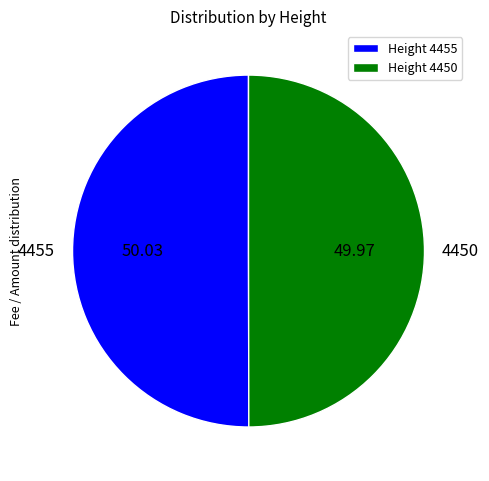

Is it true that 4450 is 50% of the pie?

True